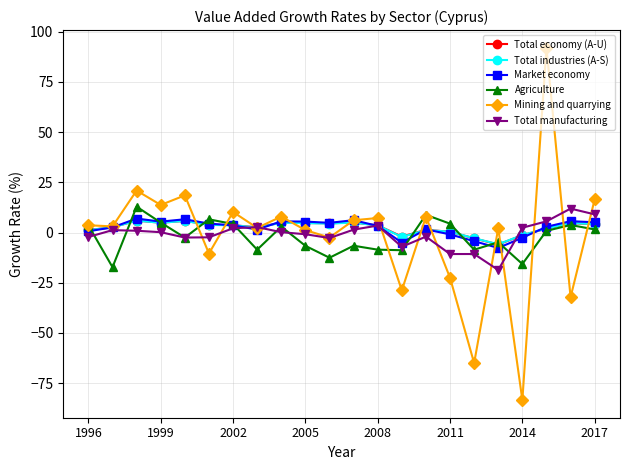

Which series has the largest range (max minus min)?

Mining and quarrying